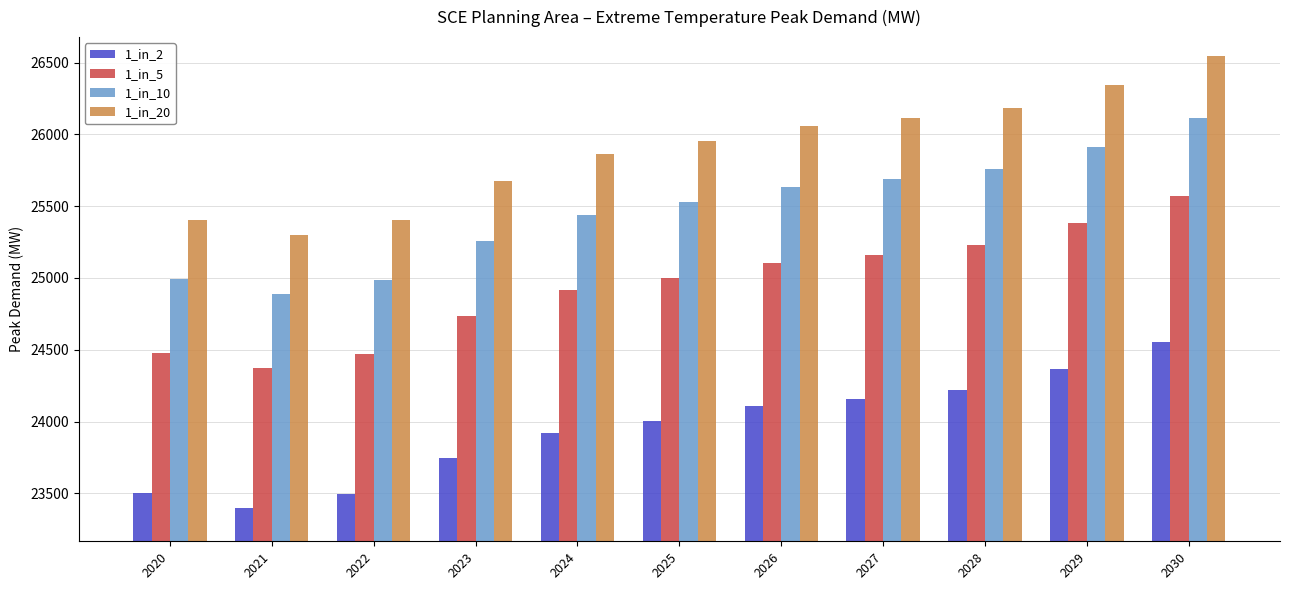

Between 2020 and 2028, which series saw the biggest shift?

1_in_20